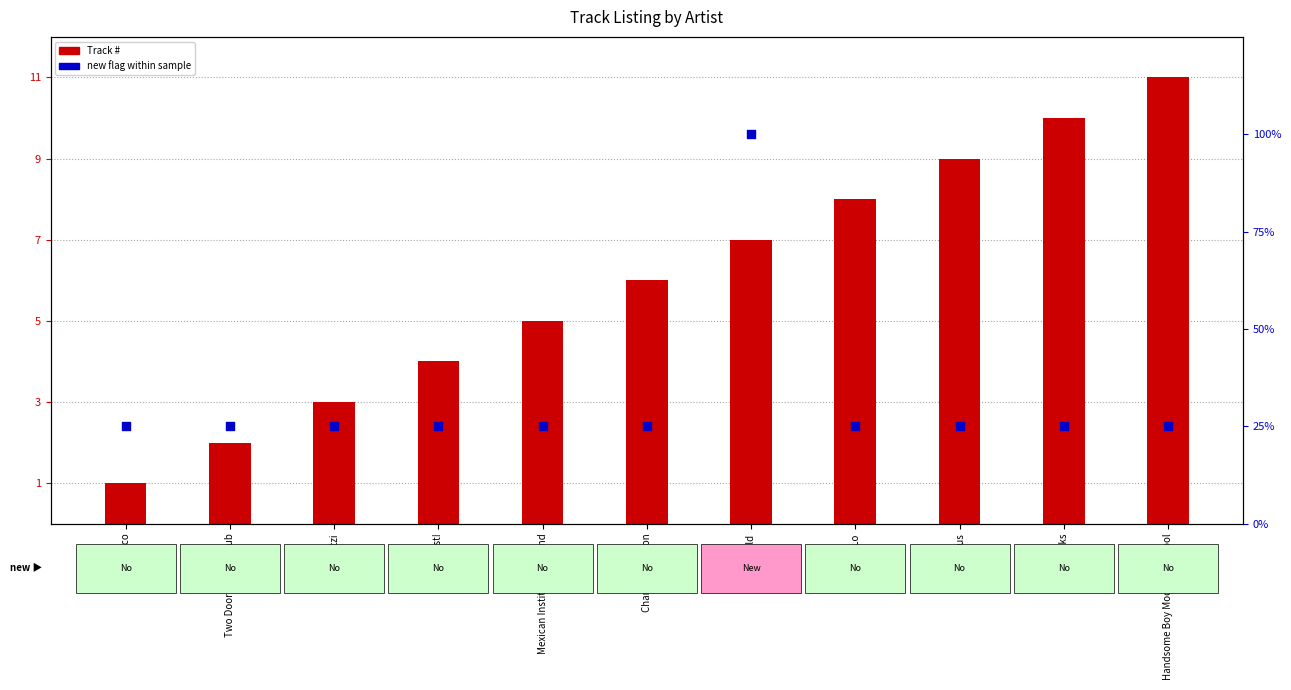

At which category is the sum across all series the highest?

Staygold